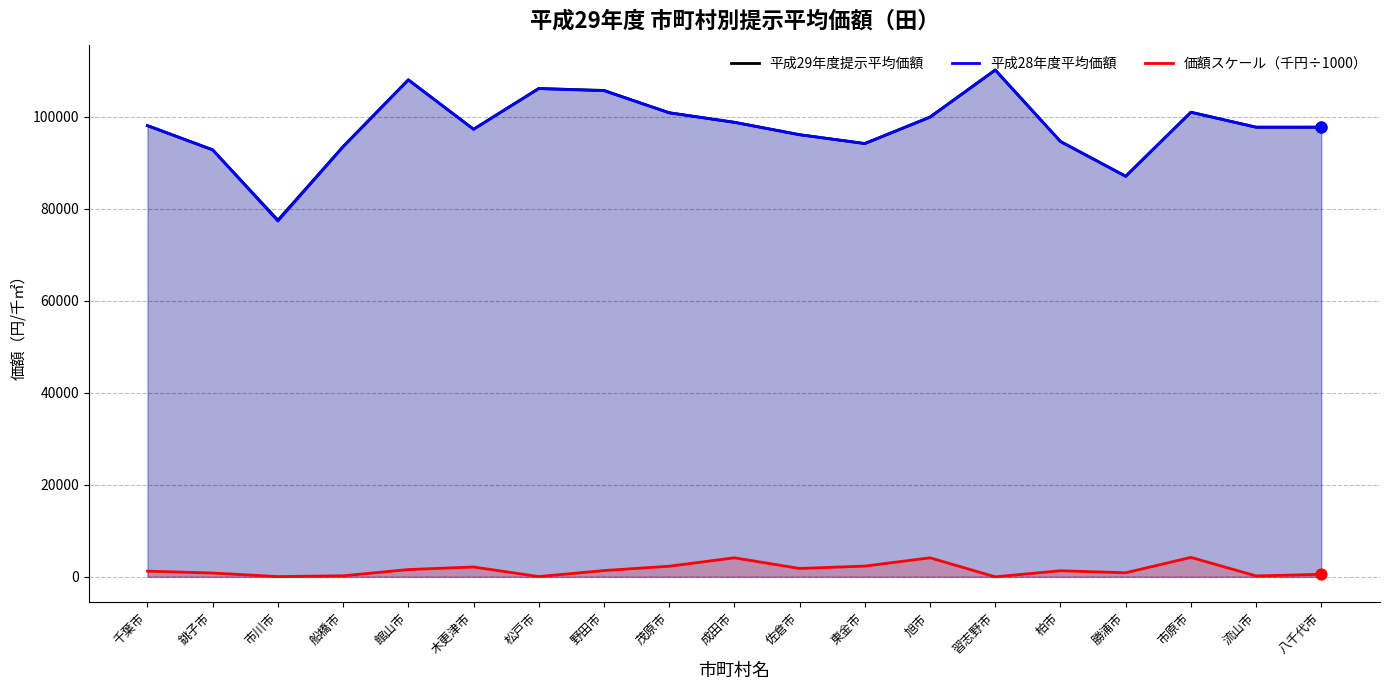

Which series has the widest spread of Y values?

平成28年度平均価額